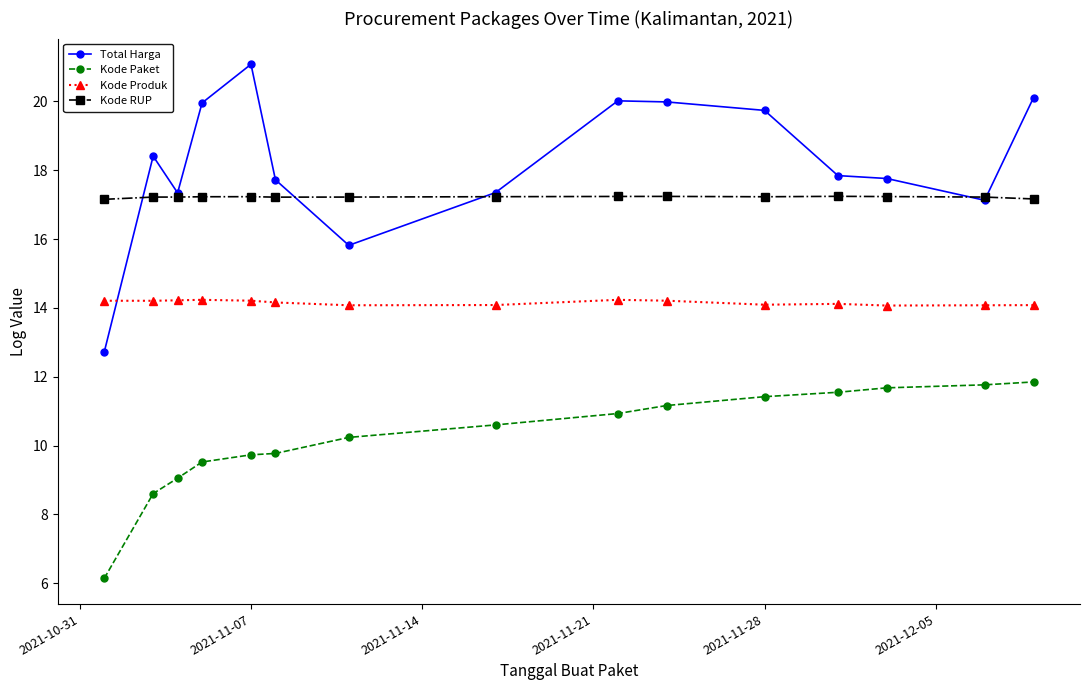

What is the greatest value displayed?

21.1